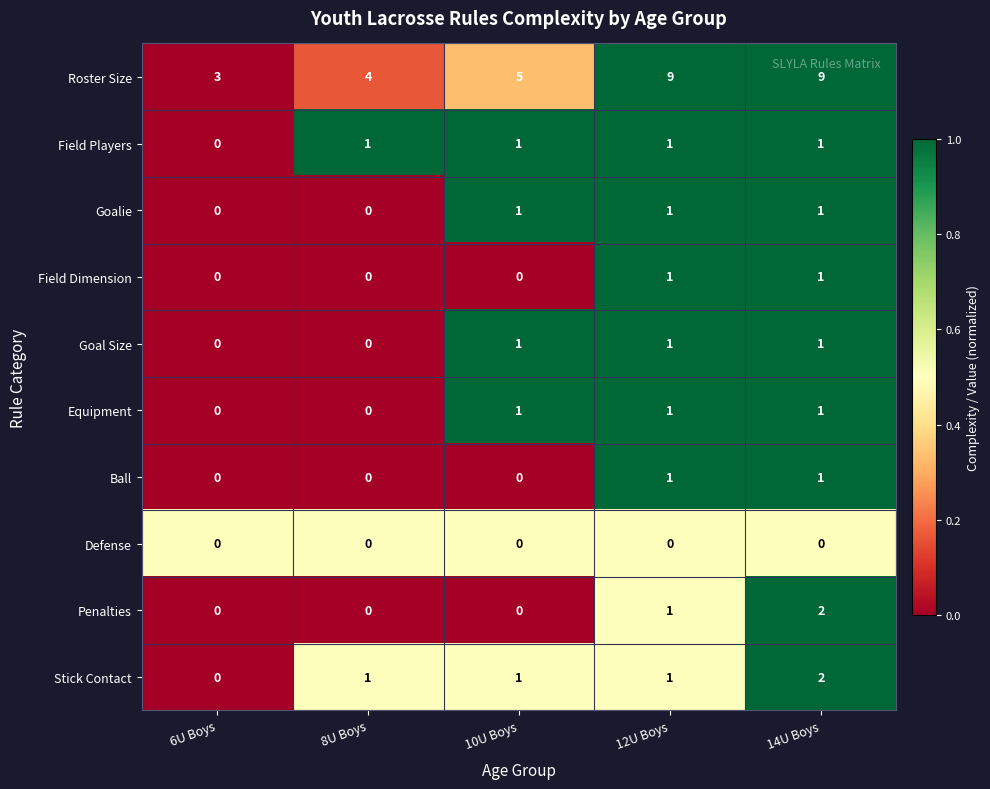

Which series has the largest total across all categories?

Roster Size